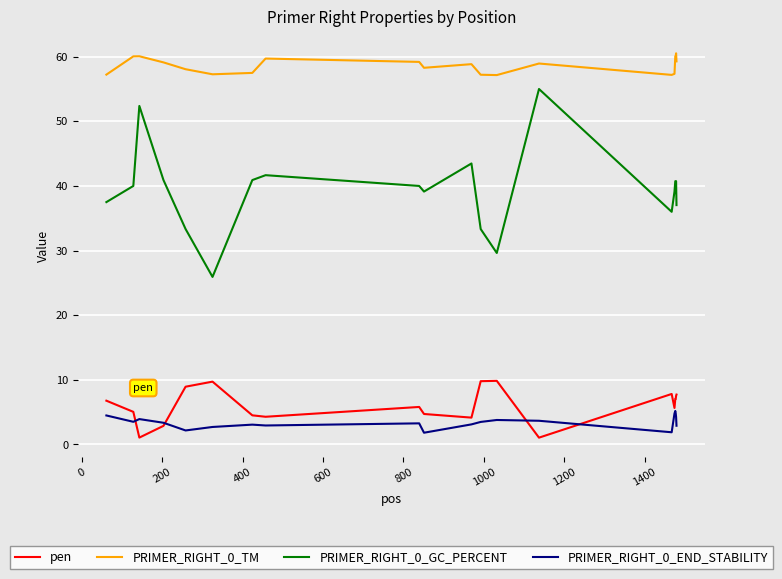

Is this an area chart (filled region under the line)?

No